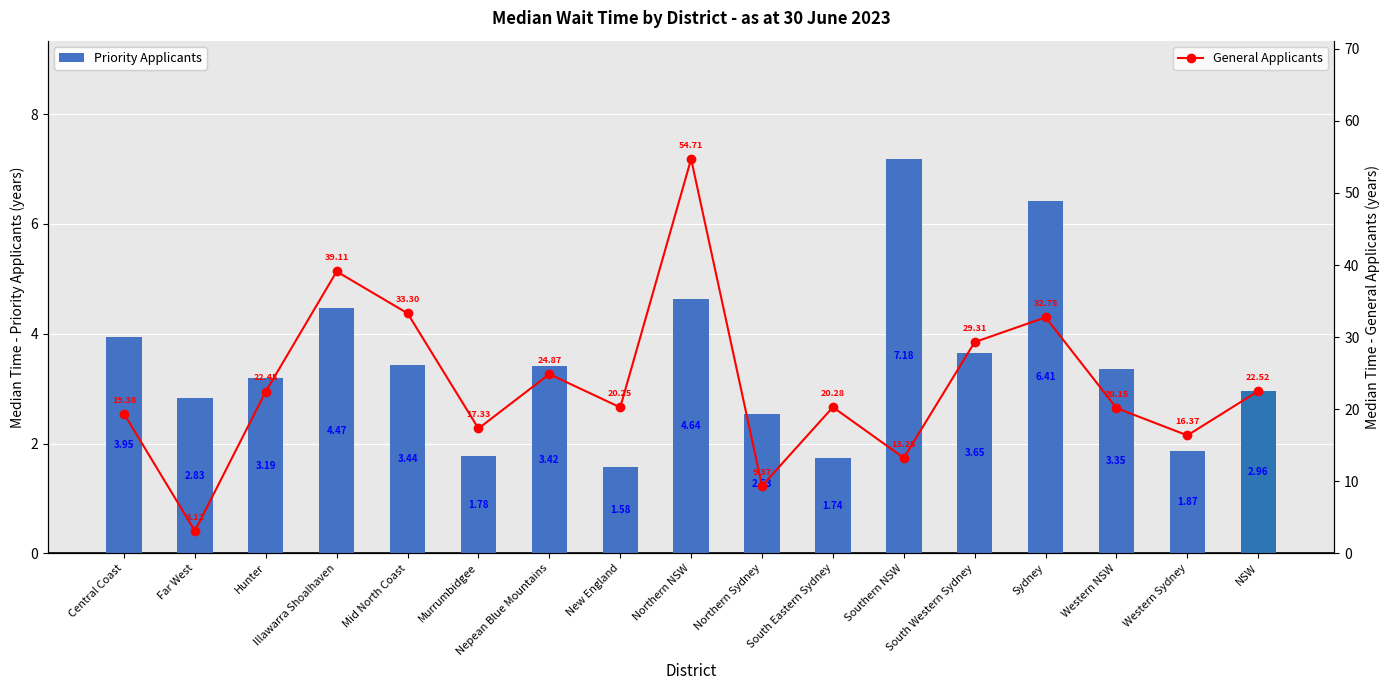

Count the number of data series in this chart.

2